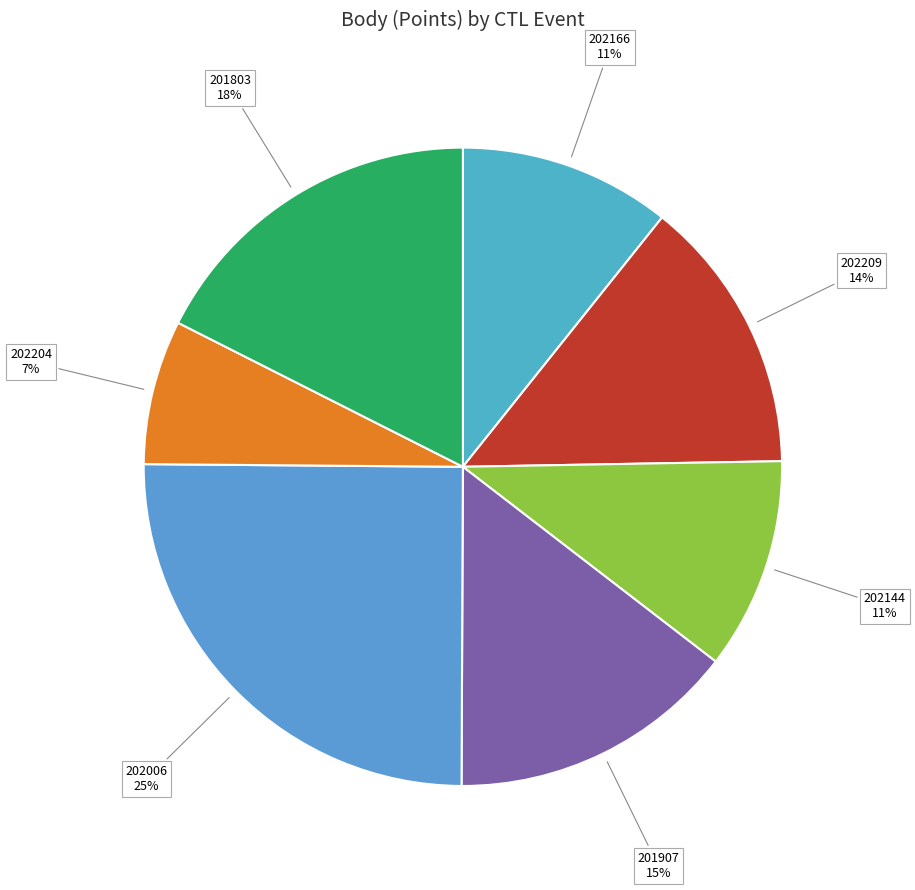

How many slices are in this pie chart?

7